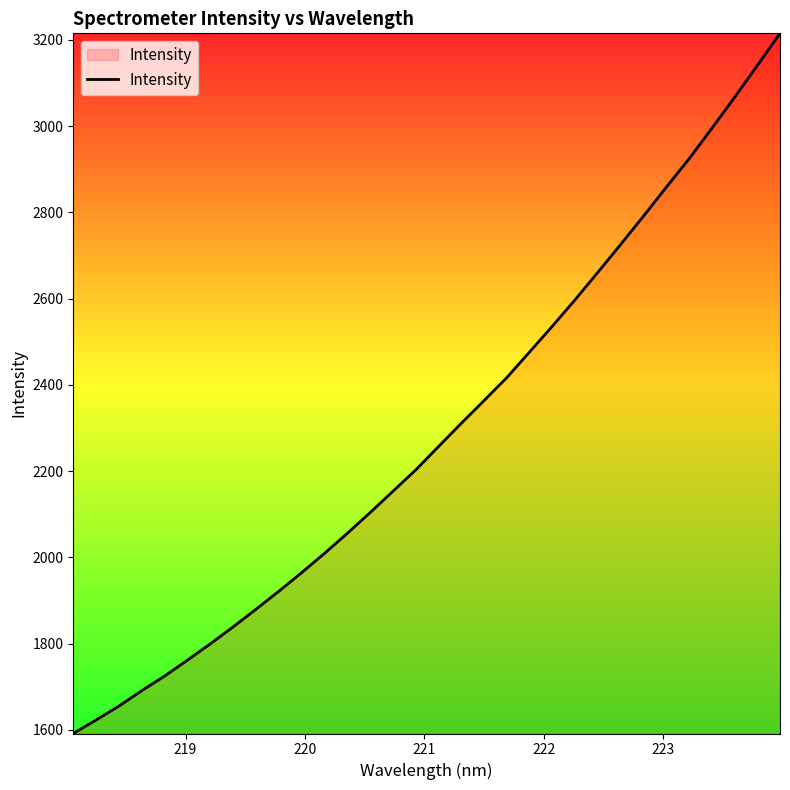

How many lines are shown in the chart?

1